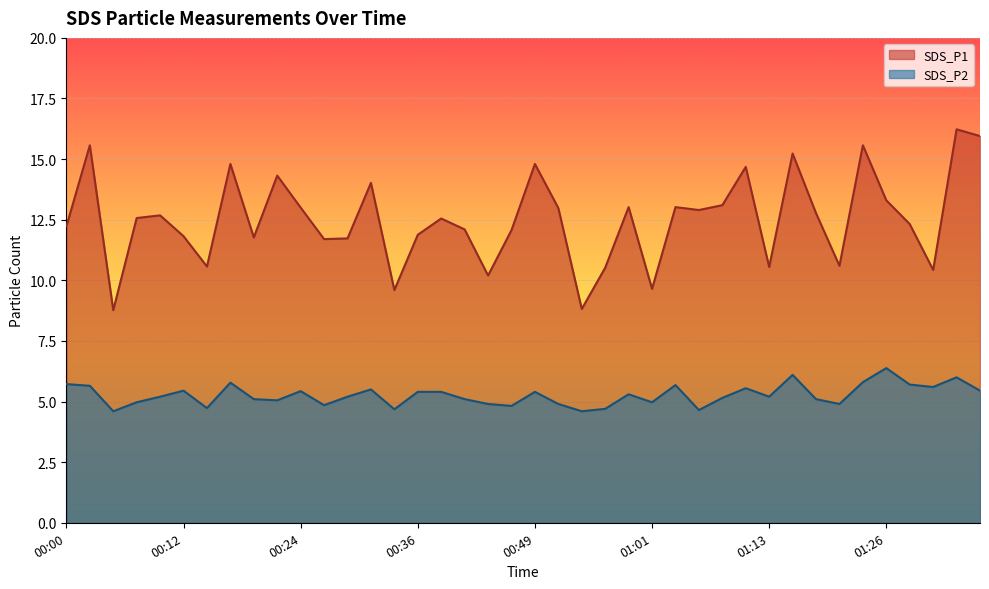

Which label corresponds to the largest value in the chart?

01:33